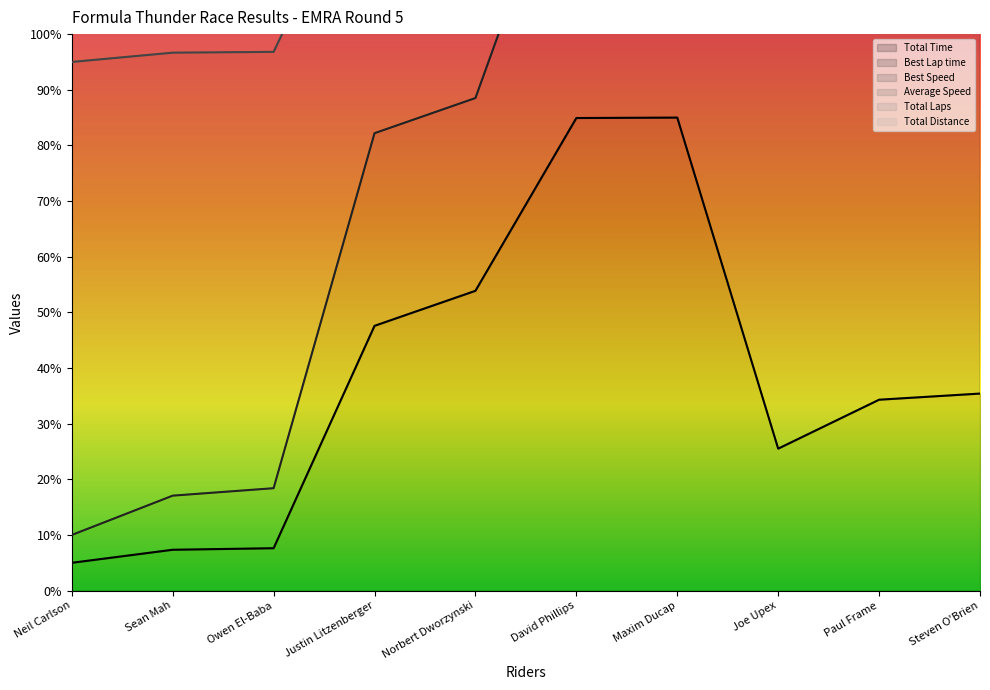

True or false: Total Time has a value of 34.3 at Paul Frame.

True